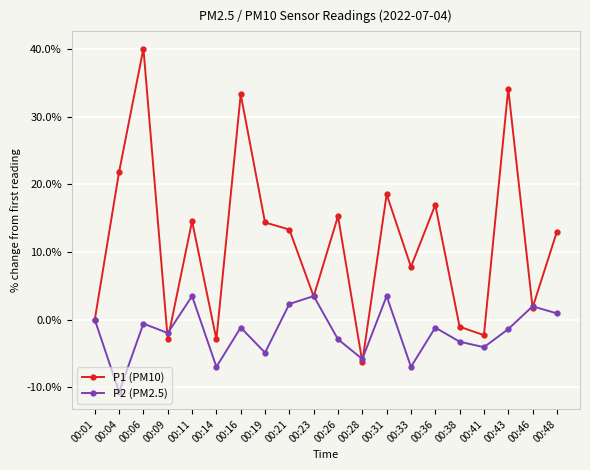

True or false: P2 (PM2.5) and P1 (PM10) cross at least once.

True